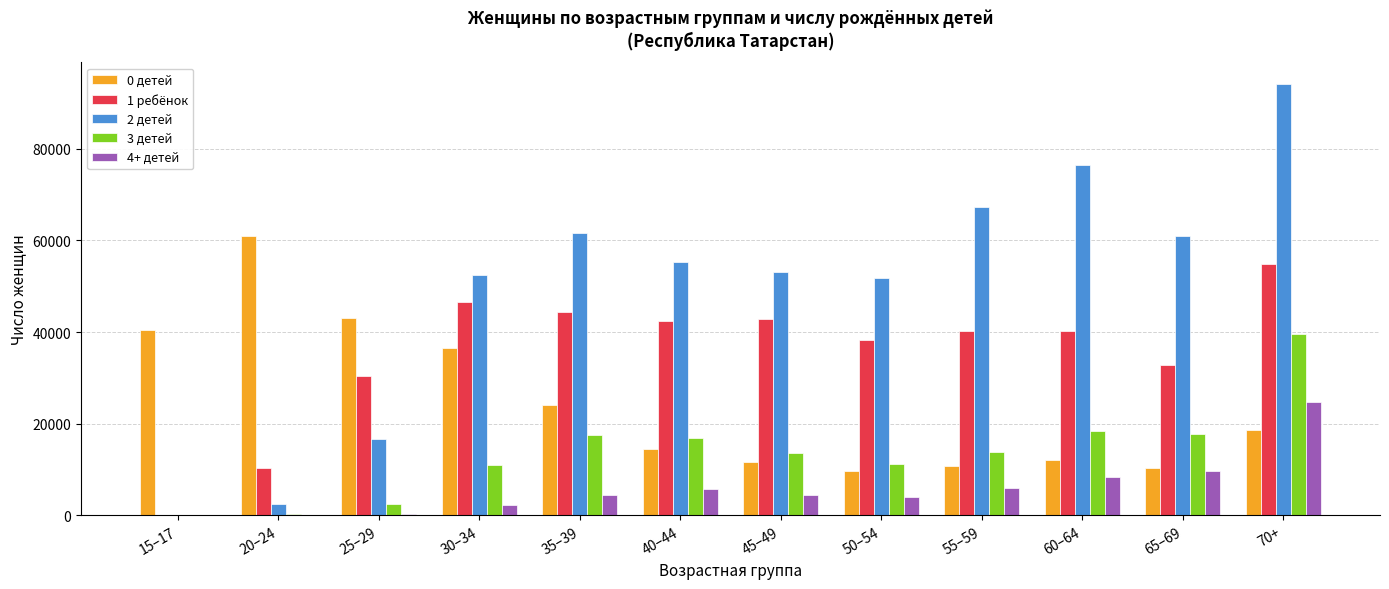

Which series has the largest total across all categories?

2 детей